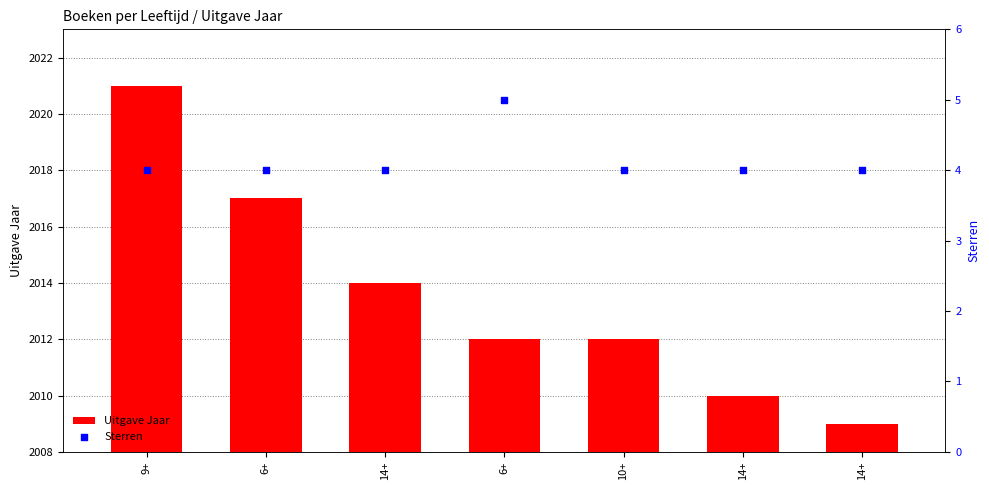

At which category is the sum across all series the highest?

9+